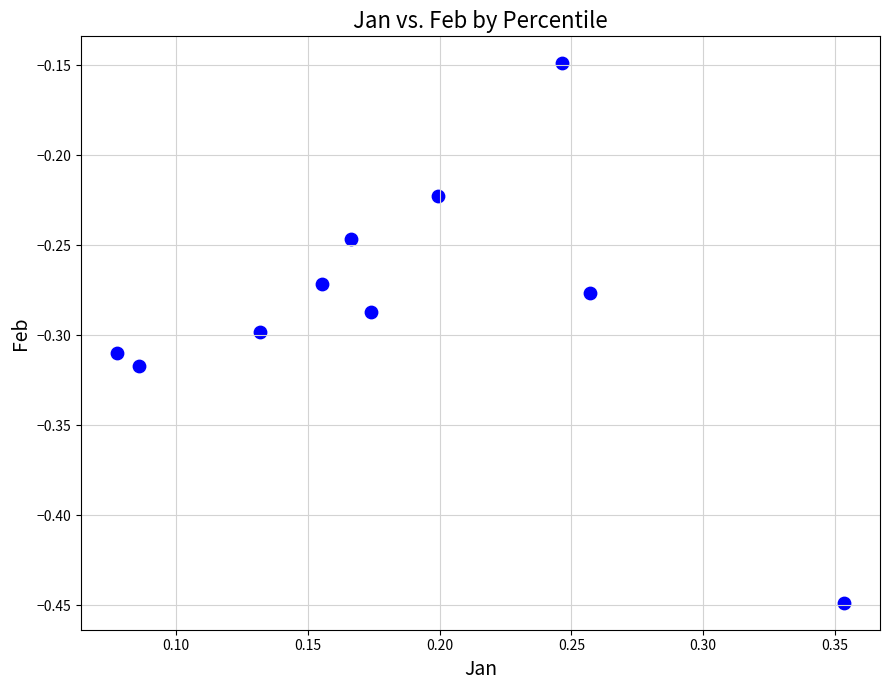

What is the range of X values (max minus min)?

0.3